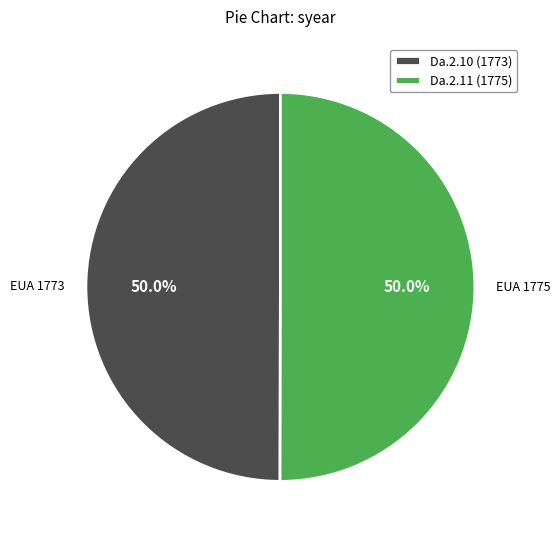

How many segments does this pie chart have?

2